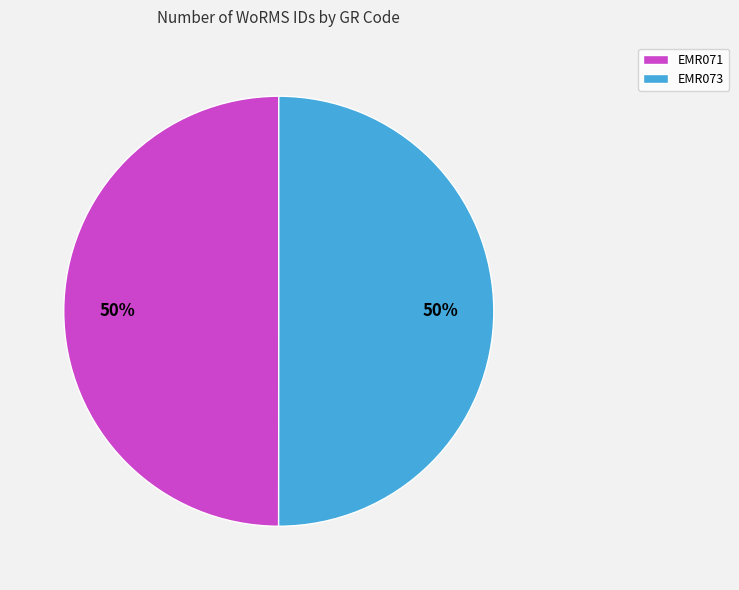

What is the ratio of the value at EMR071 to the value at EMR073?

1.0